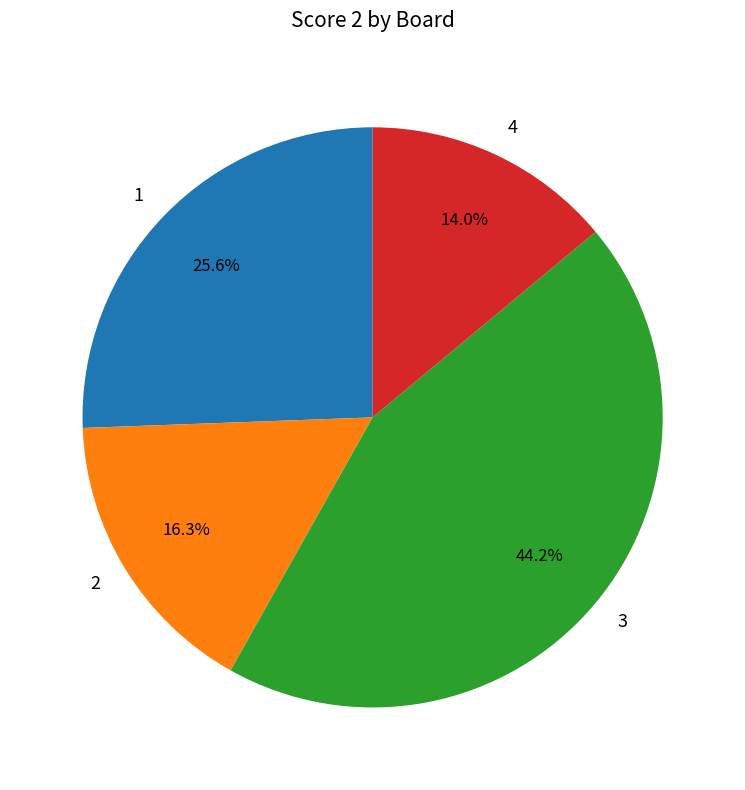

Which category has the smallest portion of the pie?

4